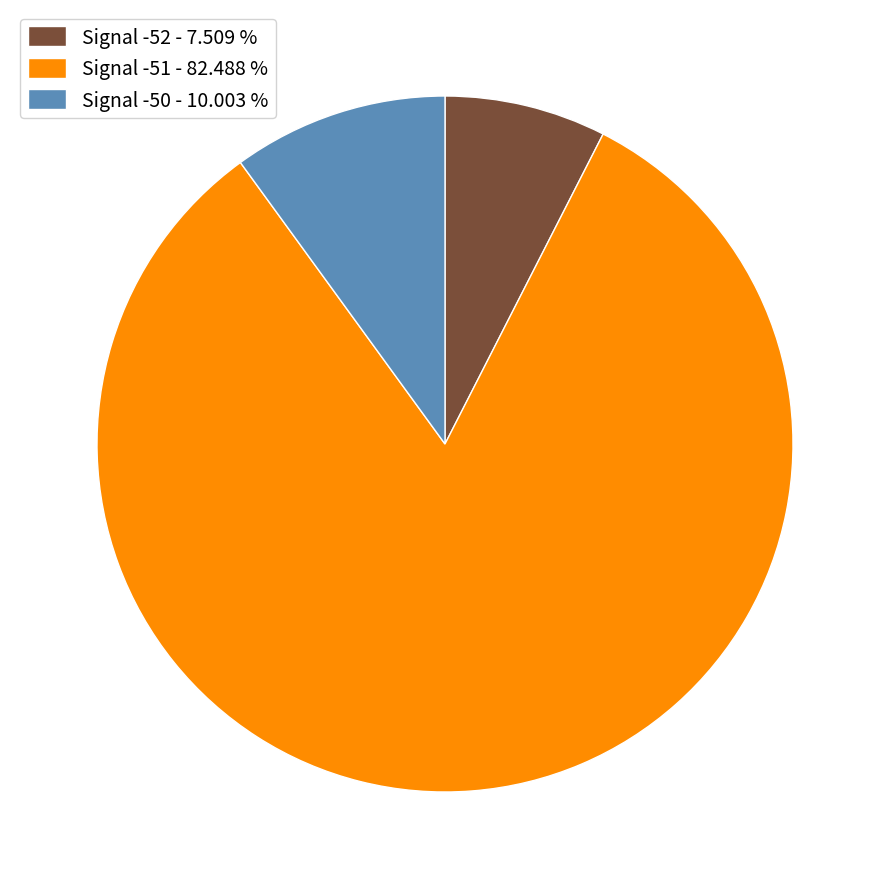

Is there any slice that represents more than half of the pie?

Yes